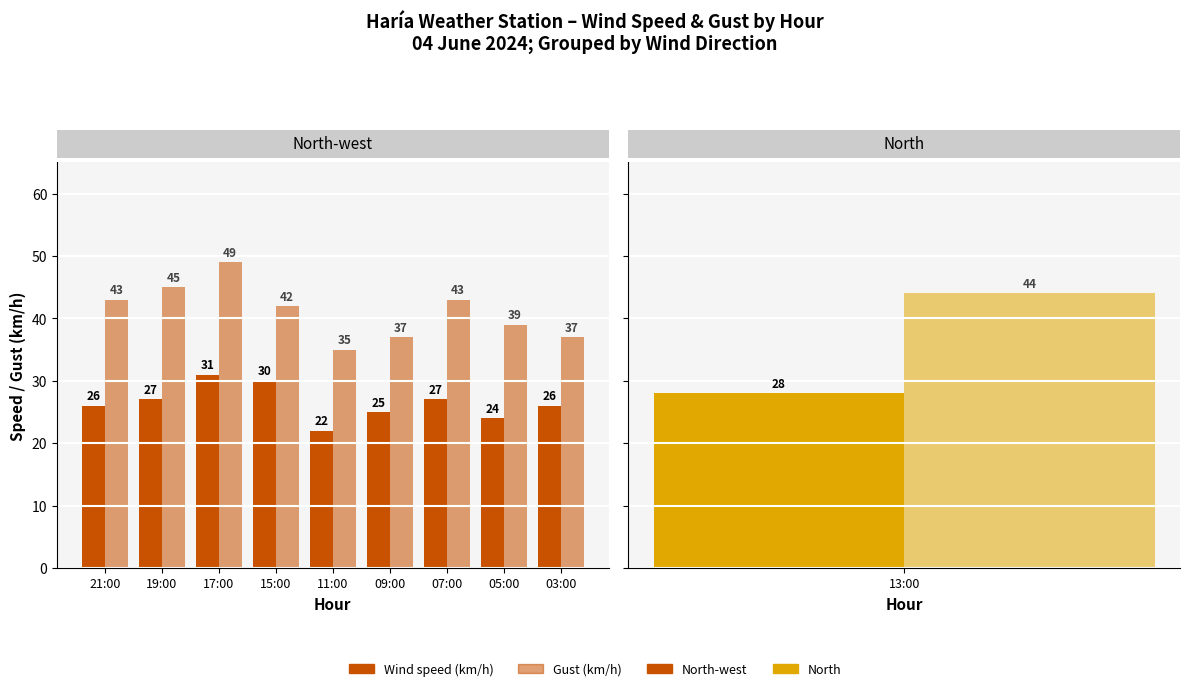

Which label corresponds to the smallest value in the chart?

11:00